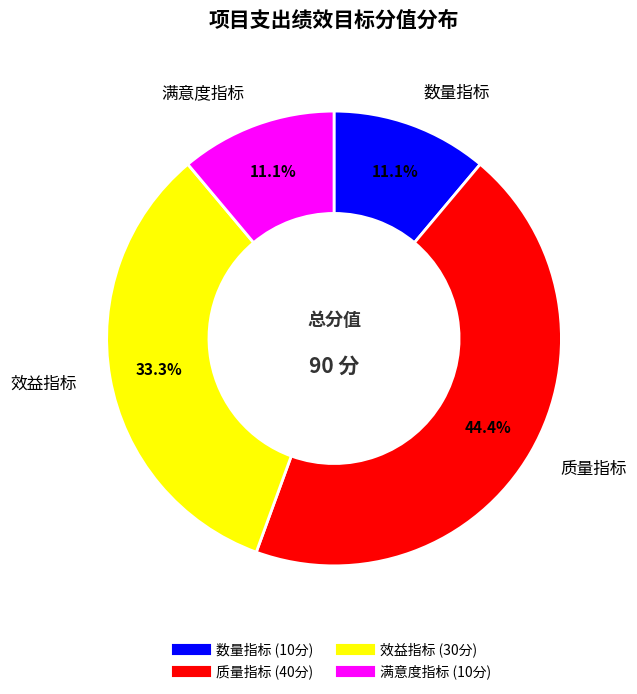

To the nearest percent, what percentage of the pie is 质量指标?

44%